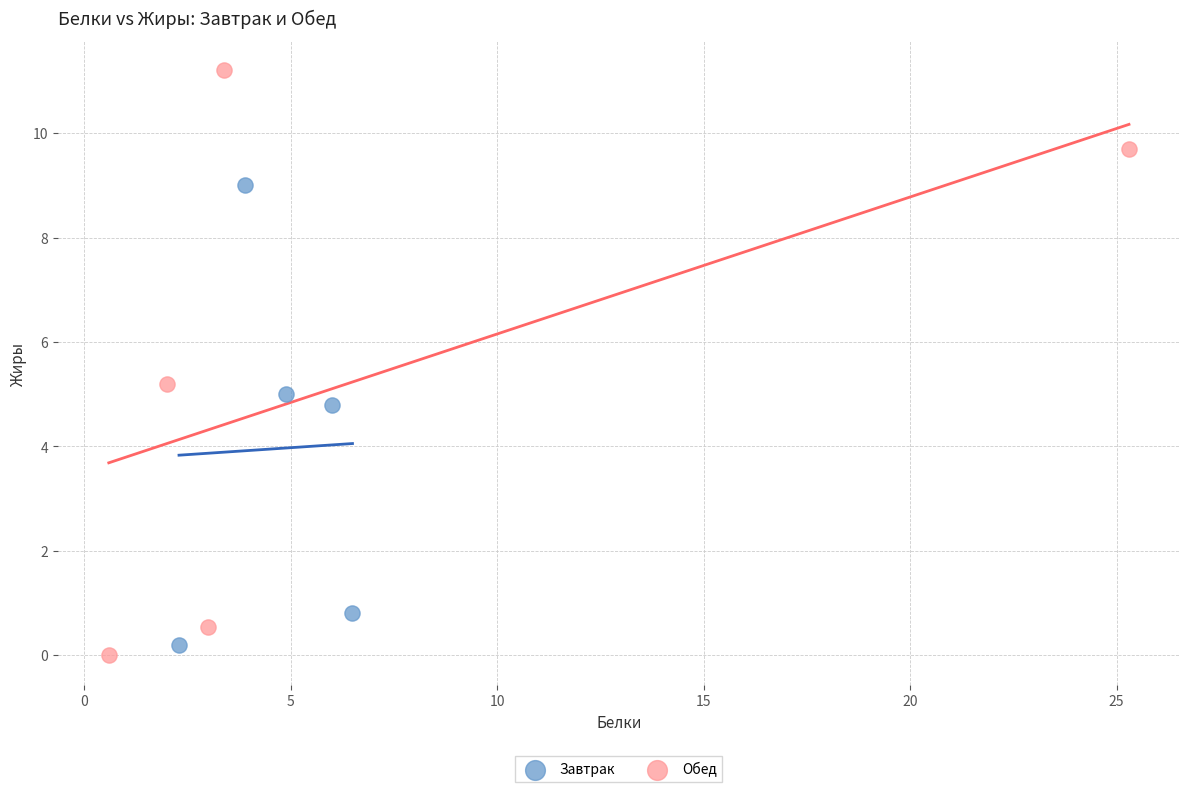

Which series contains the highest Y value?

Обед